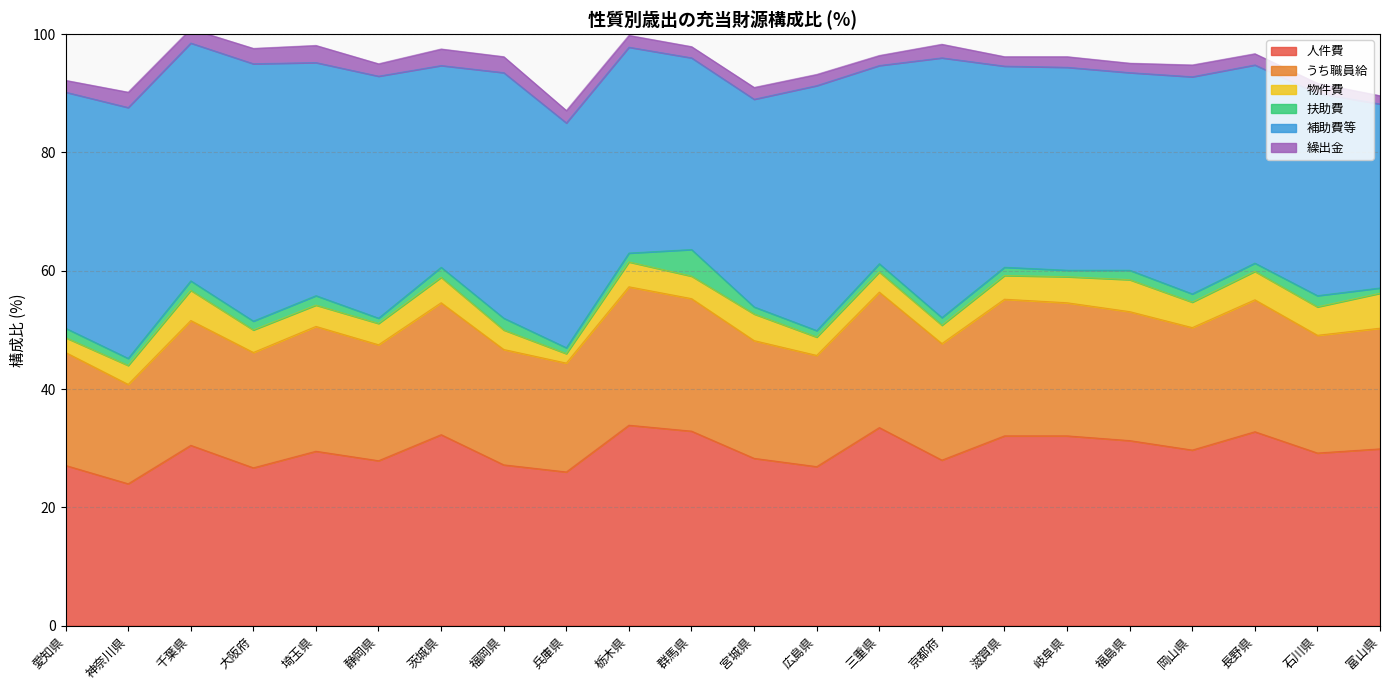

Reading left to right, transcribe all the data shown in this chart.

人件費: 愛知県=27.1	神奈川県=24.0	千葉県=30.5	大阪府=26.7	埼玉県=29.5	静岡県=27.9	茨城県=32.3	福岡県=27.2	兵庫県=26.0	栃木県=33.9	群馬県=32.9	宮城県=28.3	広島県=26.9	三重県=33.5	京都府=28.0	滋賀県=32.1	岐阜県=32.1	福島県=31.3	岡山県=29.7	長野県=32.8	石川県=29.2	富山県=29.9
うち職員給: 愛知県=19.1	神奈川県=16.8	千葉県=21.1	大阪府=19.5	埼玉県=21.1	静岡県=19.6	茨城県=22.3	福岡県=19.5	兵庫県=18.4	栃木県=23.4	群馬県=22.4	宮城県=19.9	広島県=18.8	三重県=22.9	京都府=19.7	滋賀県=23.1	岐阜県=22.5	福島県=21.8	岡山県=20.7	長野県=22.3	石川県=19.9	富山県=20.4
物件費: 愛知県=2.5	神奈川県=3.2	千葉県=5.1	大阪府=3.8	埼玉県=3.6	静岡県=3.6	茨城県=4.3	福岡県=3.3	兵庫県=1.6	栃木県=4.2	群馬県=3.8	宮城県=4.5	広島県=3.1	三重県=3.4	京都府=3.1	滋賀県=4.0	岐阜県=4.4	福島県=5.4	岡山県=4.3	長野県=4.8	石川県=4.8	富山県=5.9
扶助費: 愛知県=1.6	神奈川県=1.2	千葉県=1.6	大阪府=1.5	埼玉県=1.6	静岡県=0.9	茨城県=1.7	福岡県=2.0	兵庫県=1.0	栃木県=1.5	群馬県=4.5	宮城県=1.2	広島県=1.1	三重県=1.4	京都府=1.3	滋賀県=1.4	岐阜県=1.1	福島県=1.6	岡山県=1.4	長野県=1.4	石川県=1.9	富山県=0.9
補助費等: 愛知県=39.9	神奈川県=42.4	千葉県=40.2	大阪府=43.5	埼玉県=39.4	静岡県=40.9	茨城県=34.1	福岡県=41.5	兵庫県=38.0	栃木県=34.8	群馬県=32.4	宮城県=35.1	広島県=41.4	三重県=33.5	京都府=43.9	滋賀県=34.0	岐阜県=34.3	福島県=33.4	岡山県=36.7	長野県=33.5	石川県=34.2	富山県=31.1
繰出金: 愛知県=2.0	神奈川県=2.6	千葉県=2.4	大阪府=2.6	埼玉県=2.9	静岡県=2.1	茨城県=2.8	福岡県=2.7	兵庫県=2.1	栃木県=2.0	群馬県=1.9	宮城県=2.0	広島県=1.9	三重県=1.7	京都府=2.3	滋賀県=1.6	岐阜県=1.8	福島県=1.6	岡山県=2.0	長野県=1.9	石川県=1.7	富山県=1.4